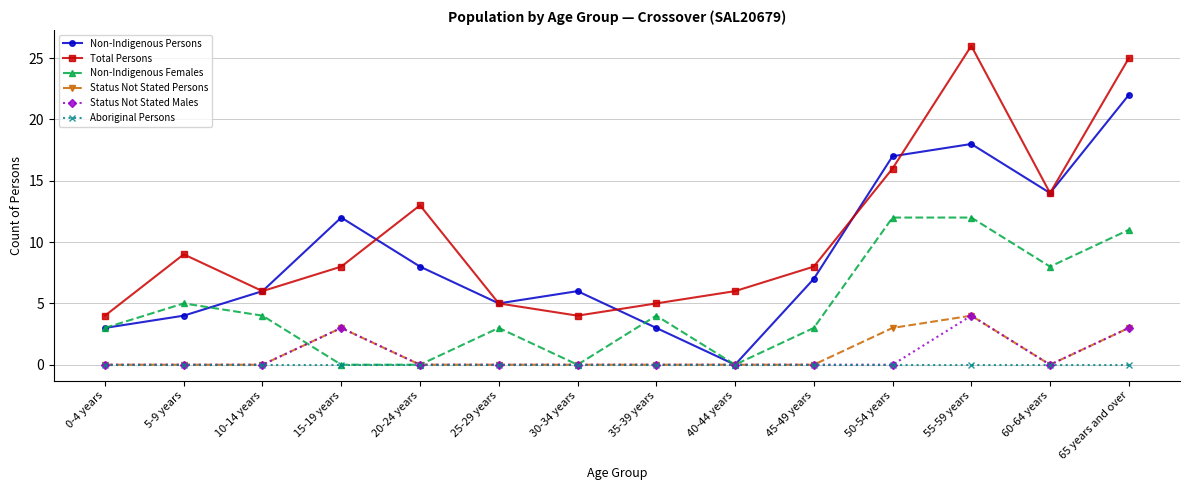

What is the difference between the highest and lowest values at 35-39 years?

5